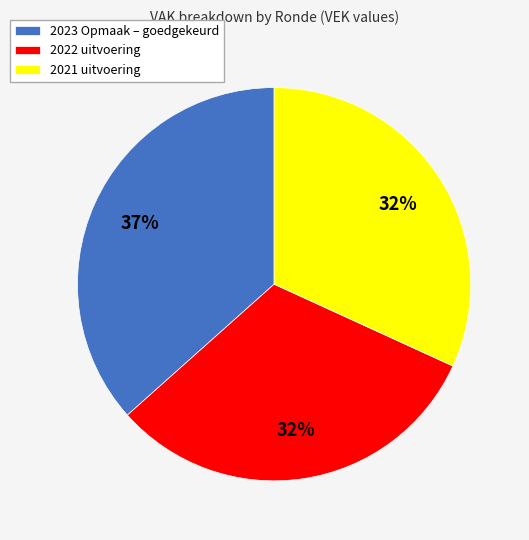

To the nearest percent, what is the difference between the largest and smallest slice percentages?

5%